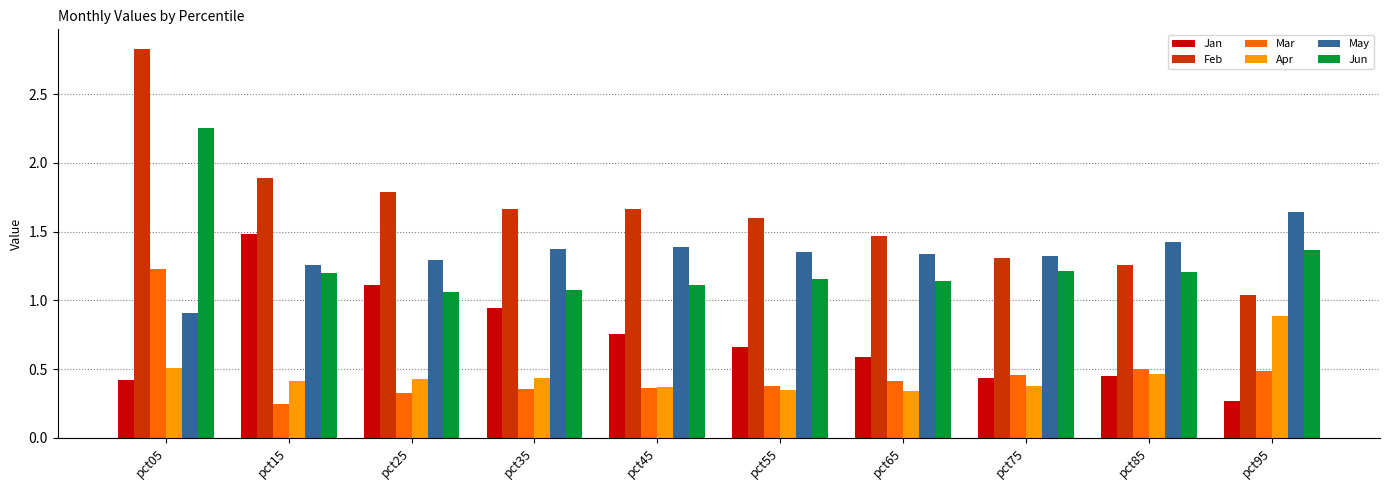

Where is May nearest to the value 1?

pct05